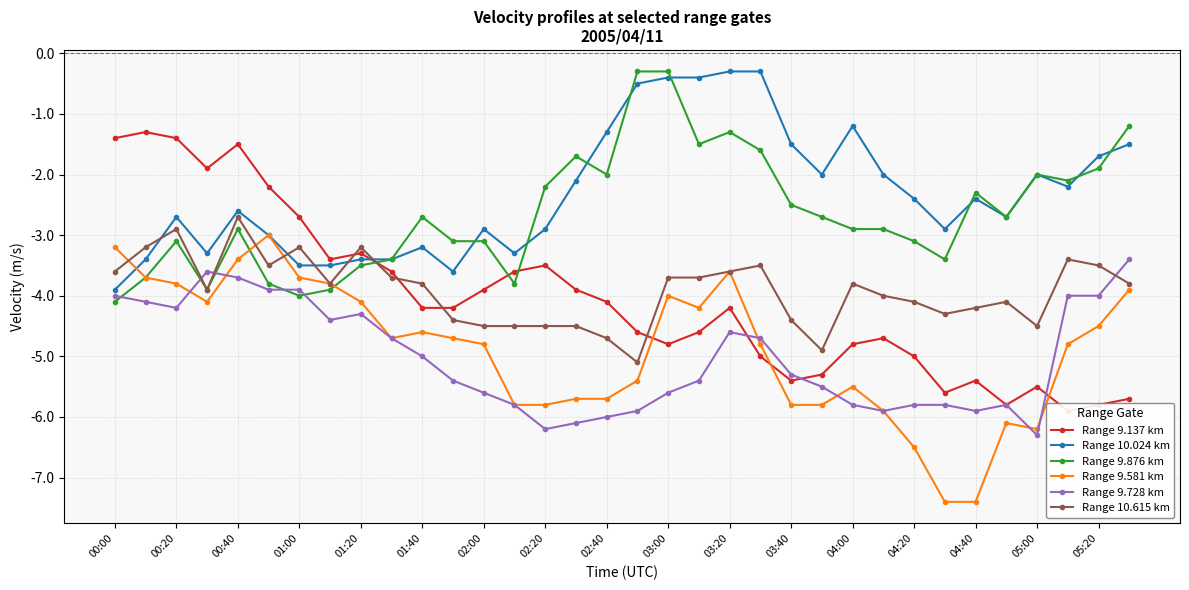

True or false: Range 10.615 km has more than 0 points higher than both neighbors.

True